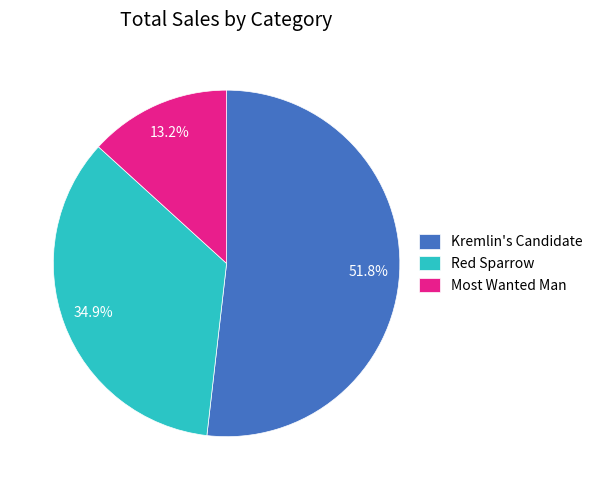

To the nearest percent, what is the difference between the Red Sparrow and Kremlin's Candidate slice percentages?

17%